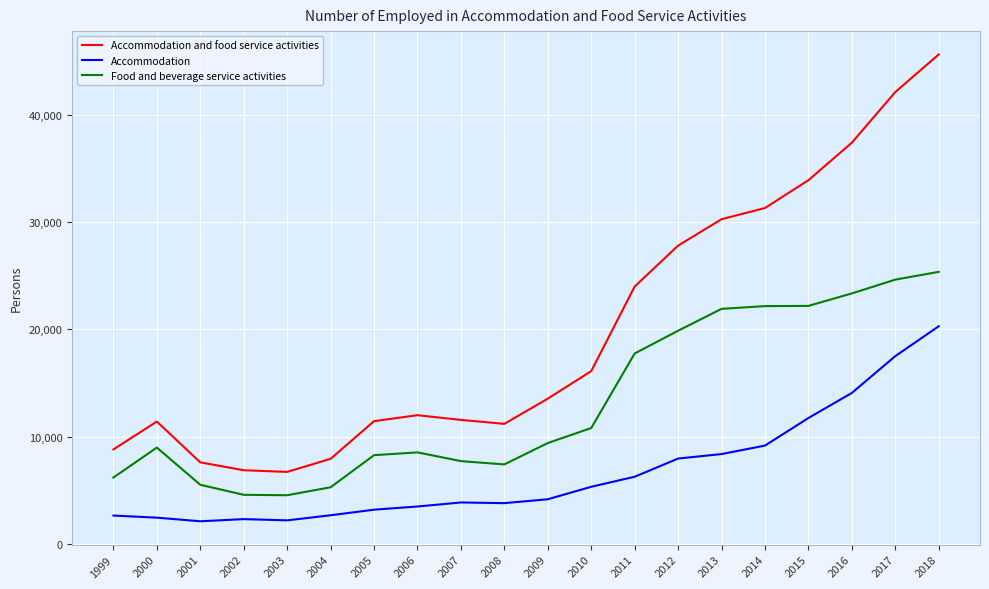

True or false: Food and beverage service activities and Accommodation and food service activities intersect in this chart.

False